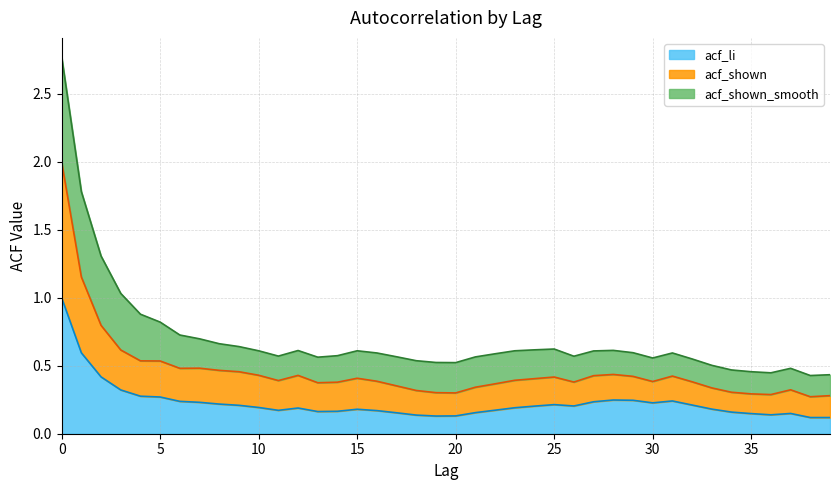

What is the highest value of the acf_li series?

1.0